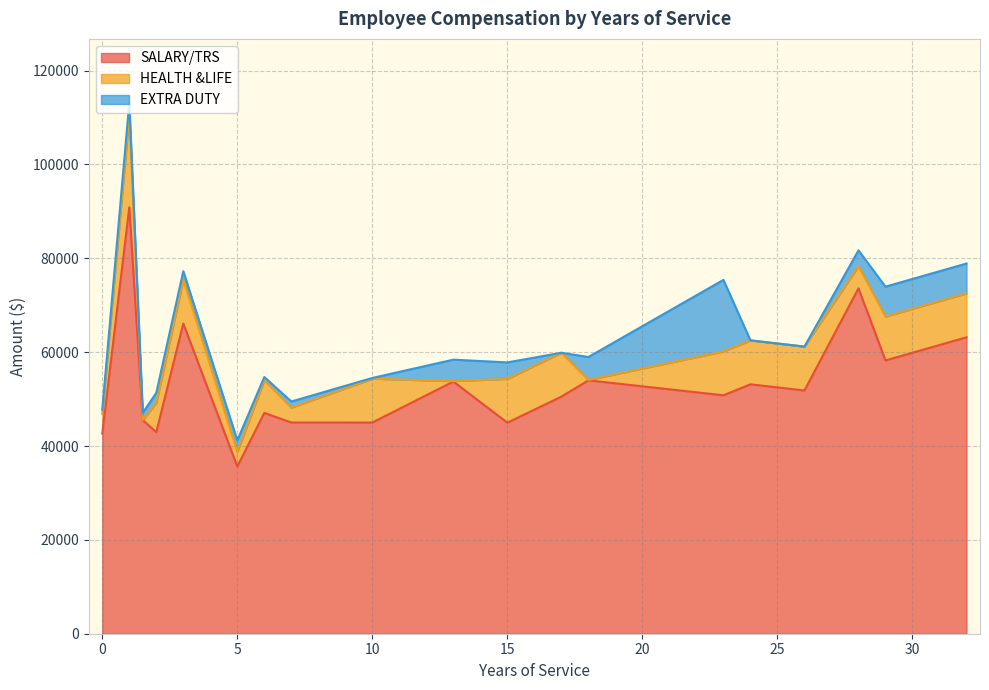

The value of SALARY/TRS at 24 is 73644.9. True or false?

False